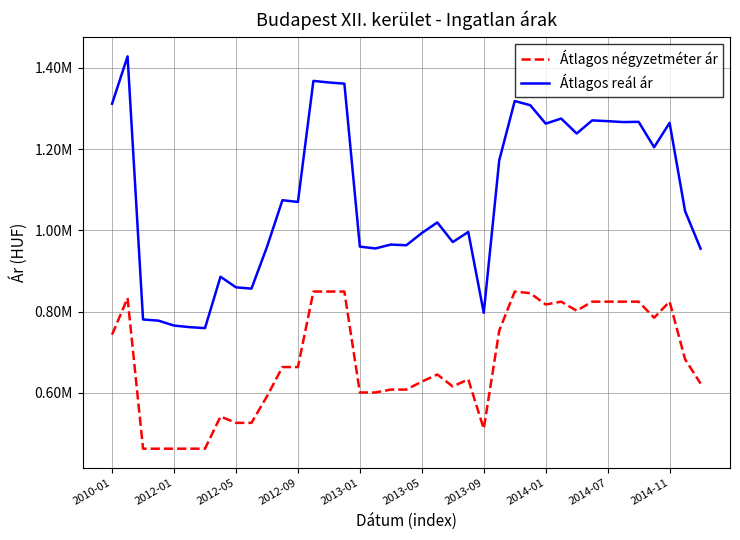

Rank the series by their maximum value, from highest to lowest.

Átlagos reál ár, Átlagos négyzetméter ár